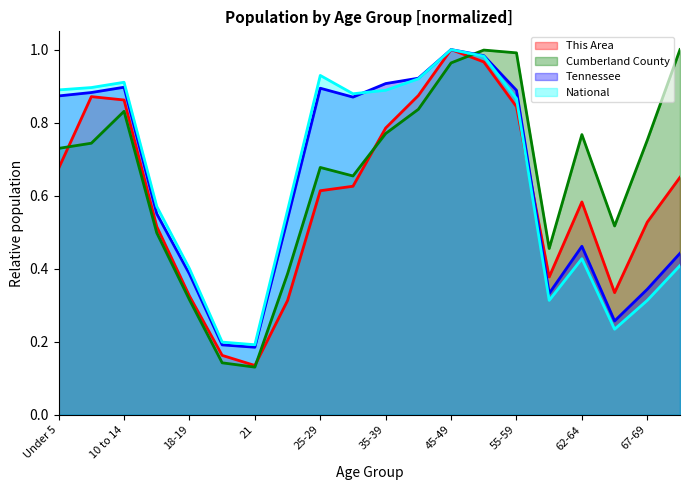

True or false: National has more than 1 points higher than both neighbors.

True